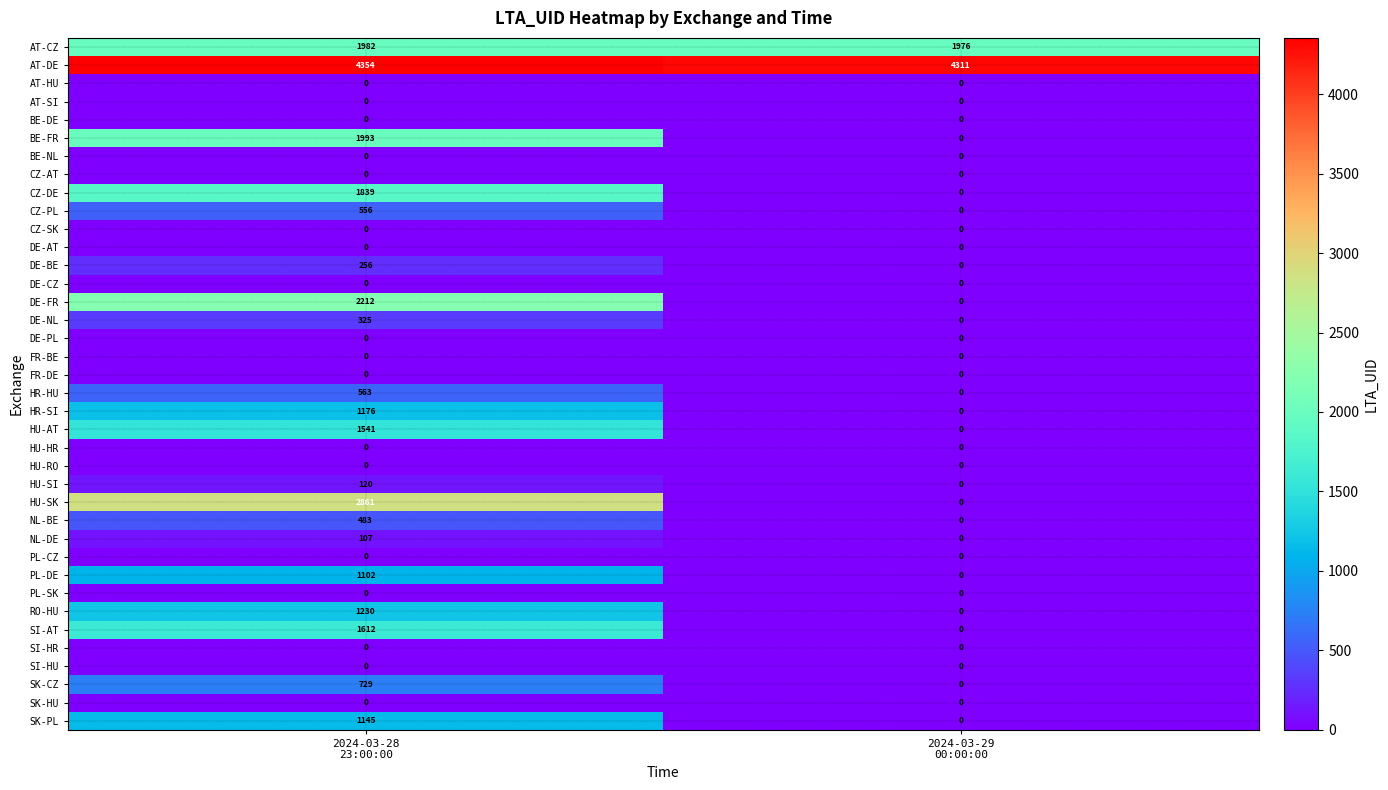

What is the sum of all CZ-PL values?

556